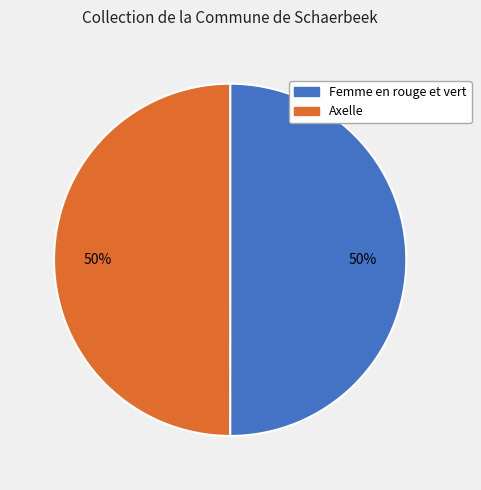

Do Femme en rouge et vert and Axelle together represent more than half of the pie?

Yes